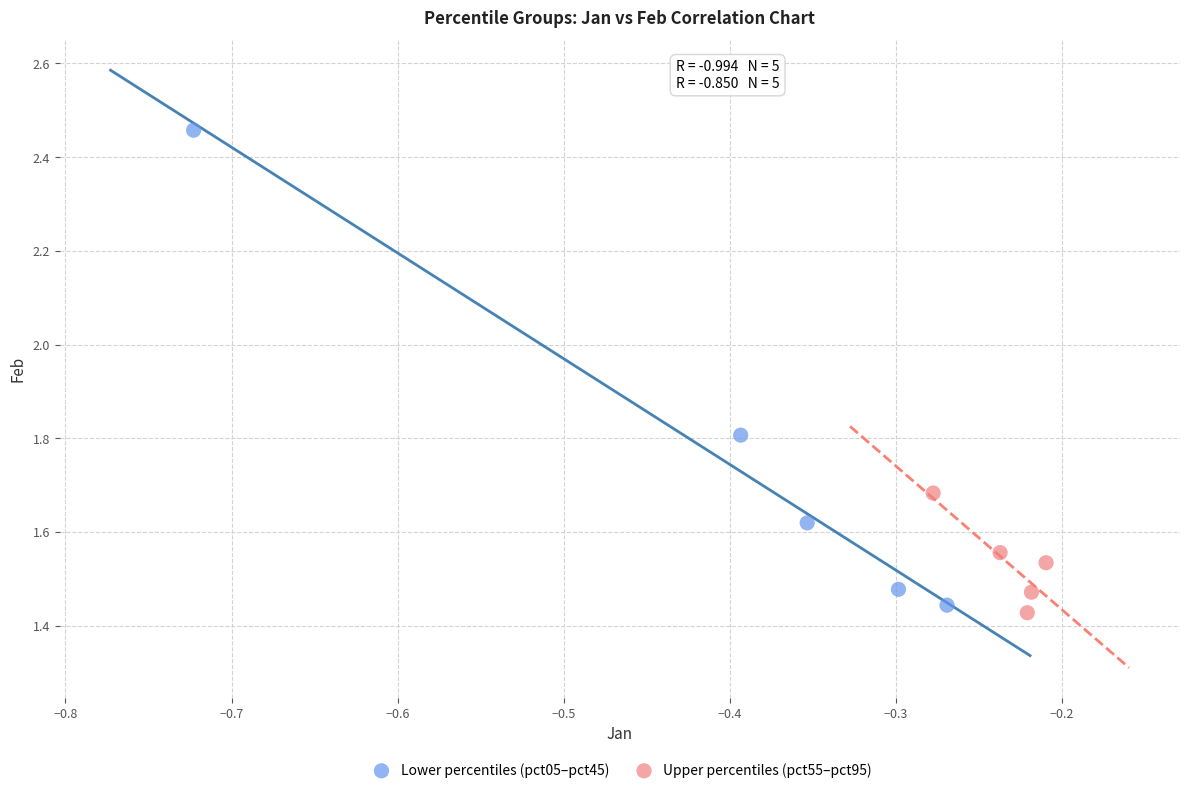

Which series has the largest Y range (max minus min)?

Lower percentiles (pct05–pct45)